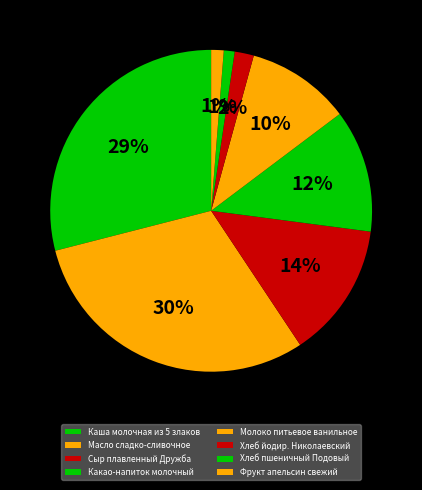

How many segments does this pie chart have?

8